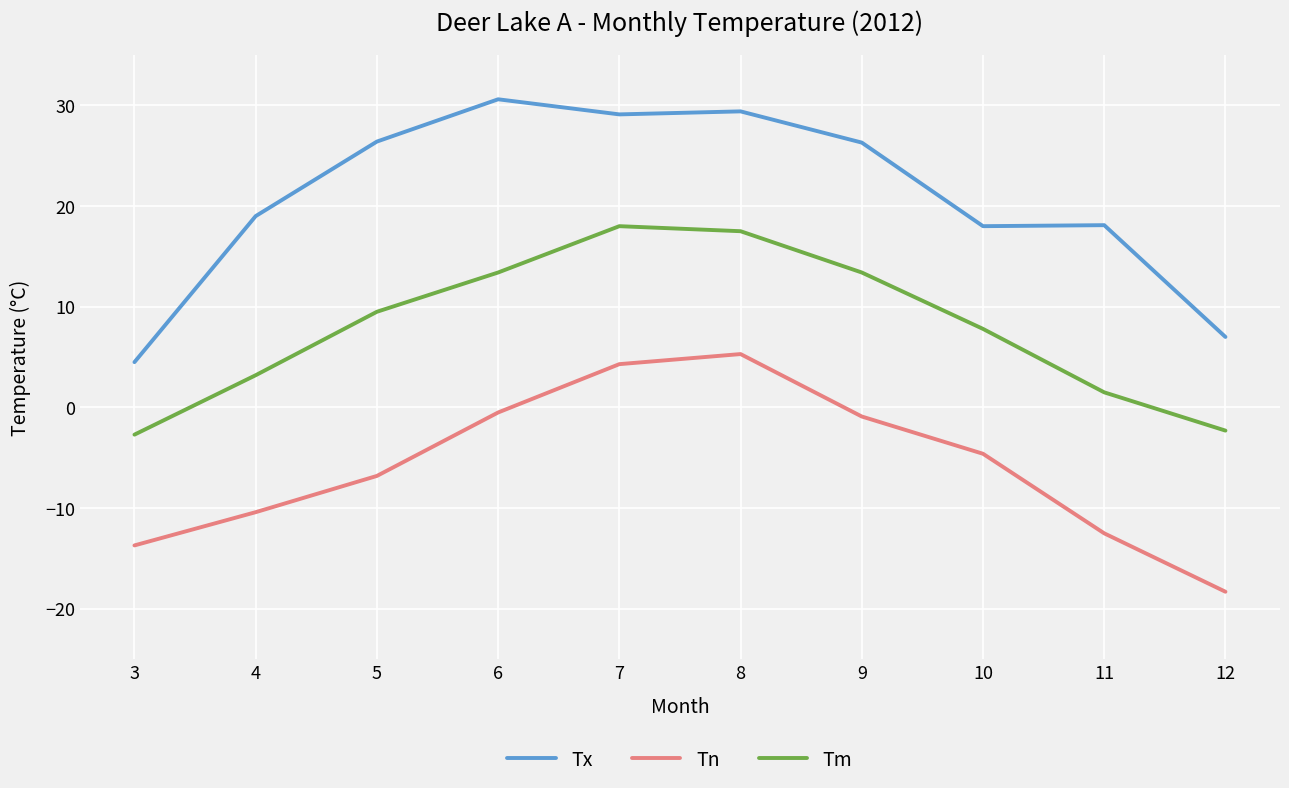

What is the greatest value displayed?

30.6